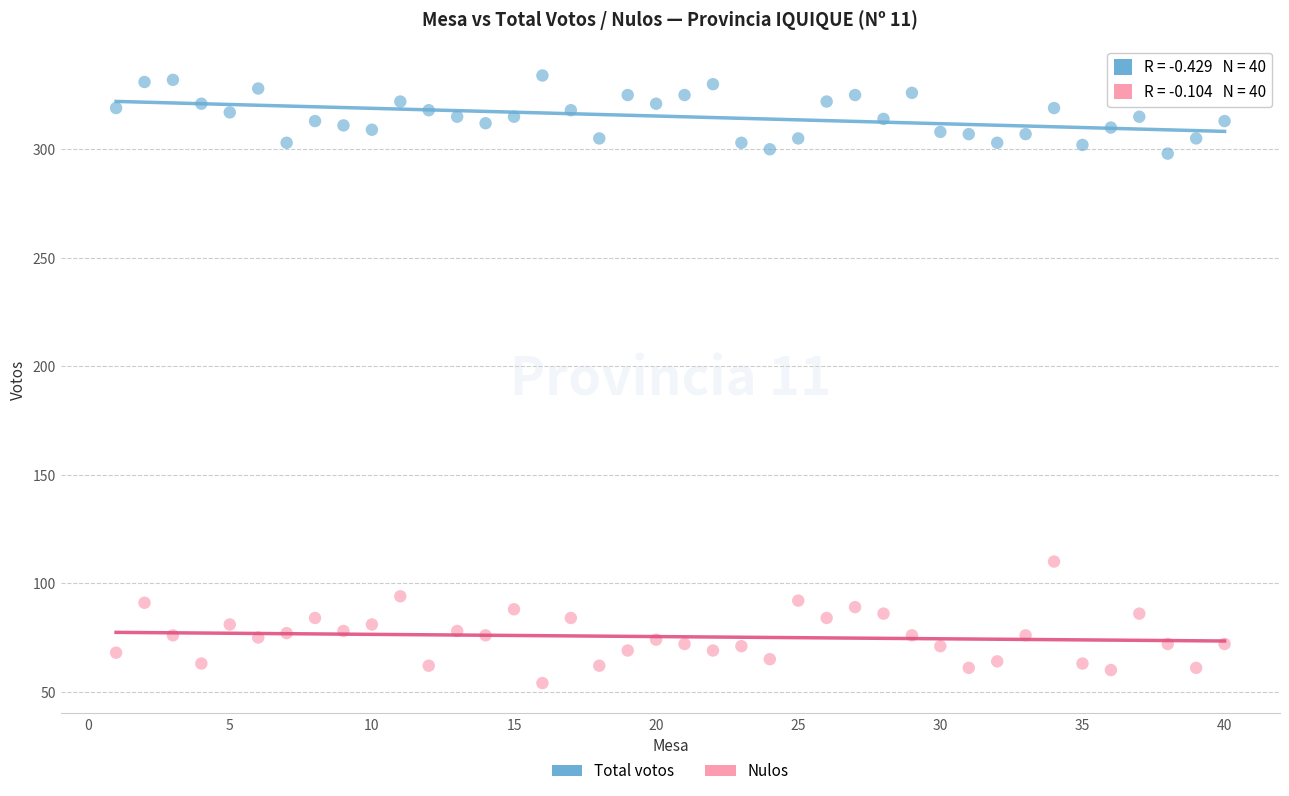

Which series contains the lowest Y value?

Nulos